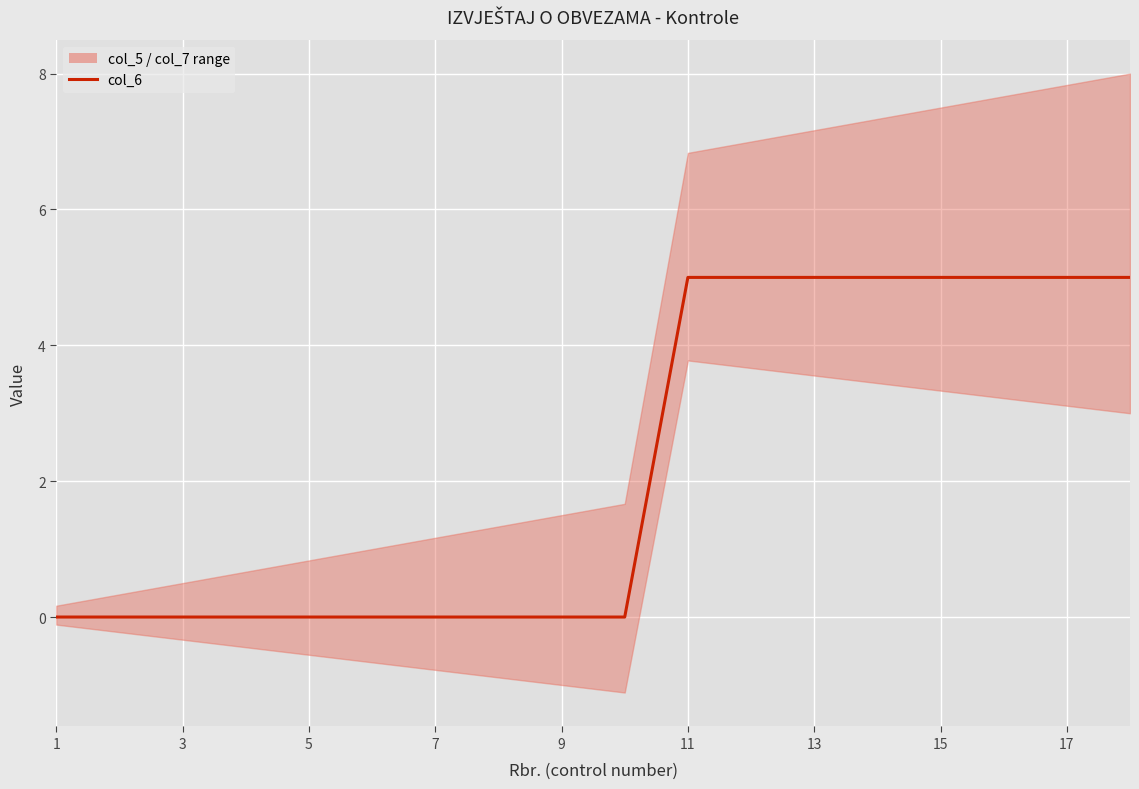

What is the difference between the second highest and minimum values?

5